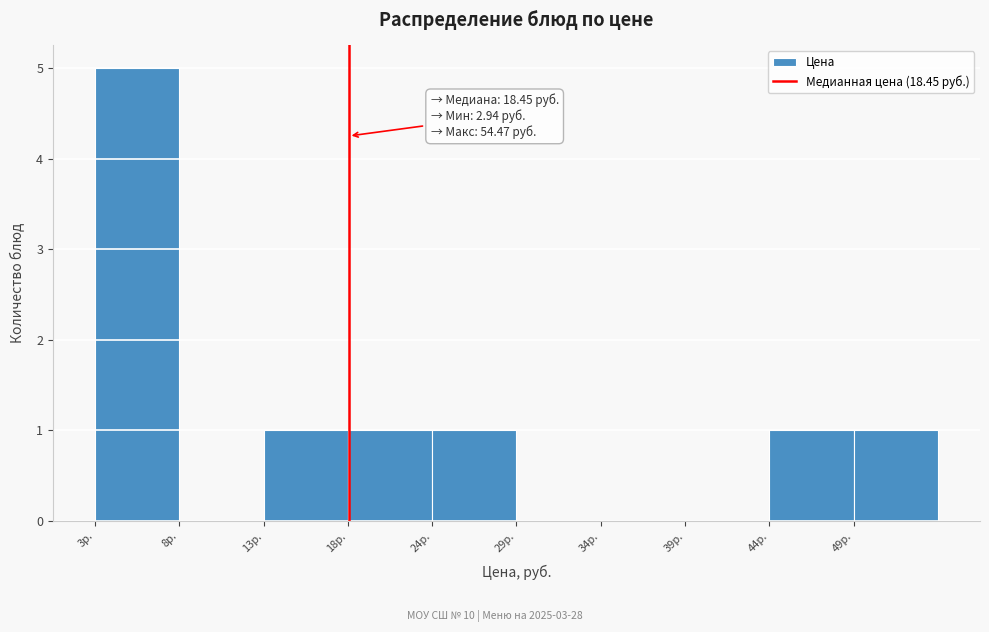

Over which range of the x-axis is the bar tallest?

3 to 8